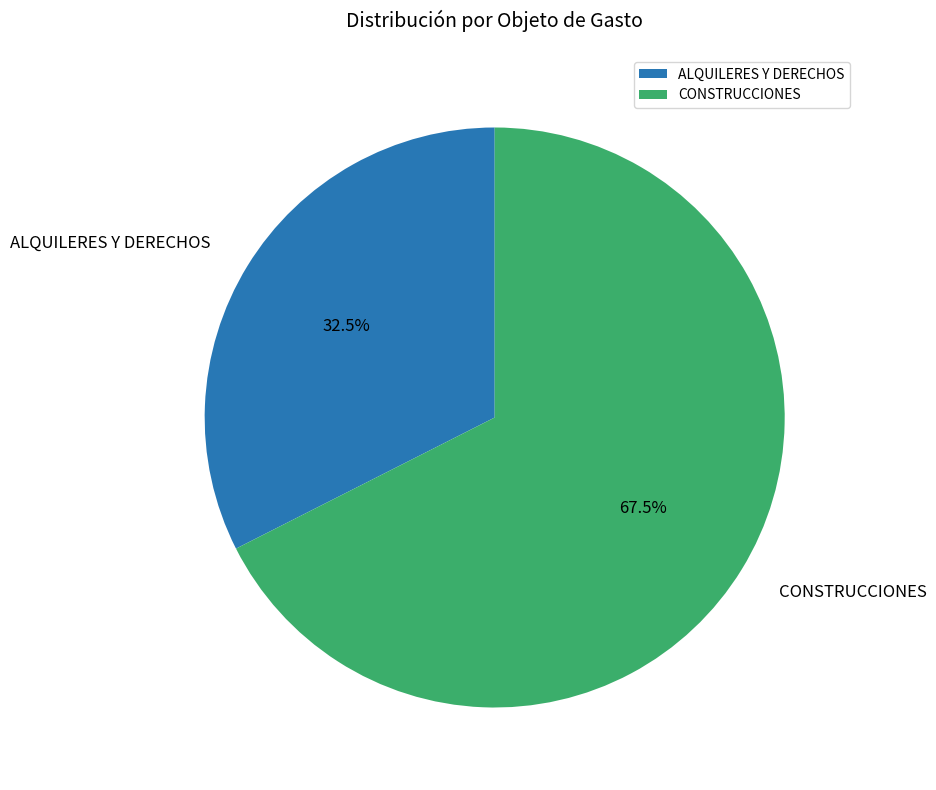

Which slice represents more than half of the pie?

CONSTRUCCIONES